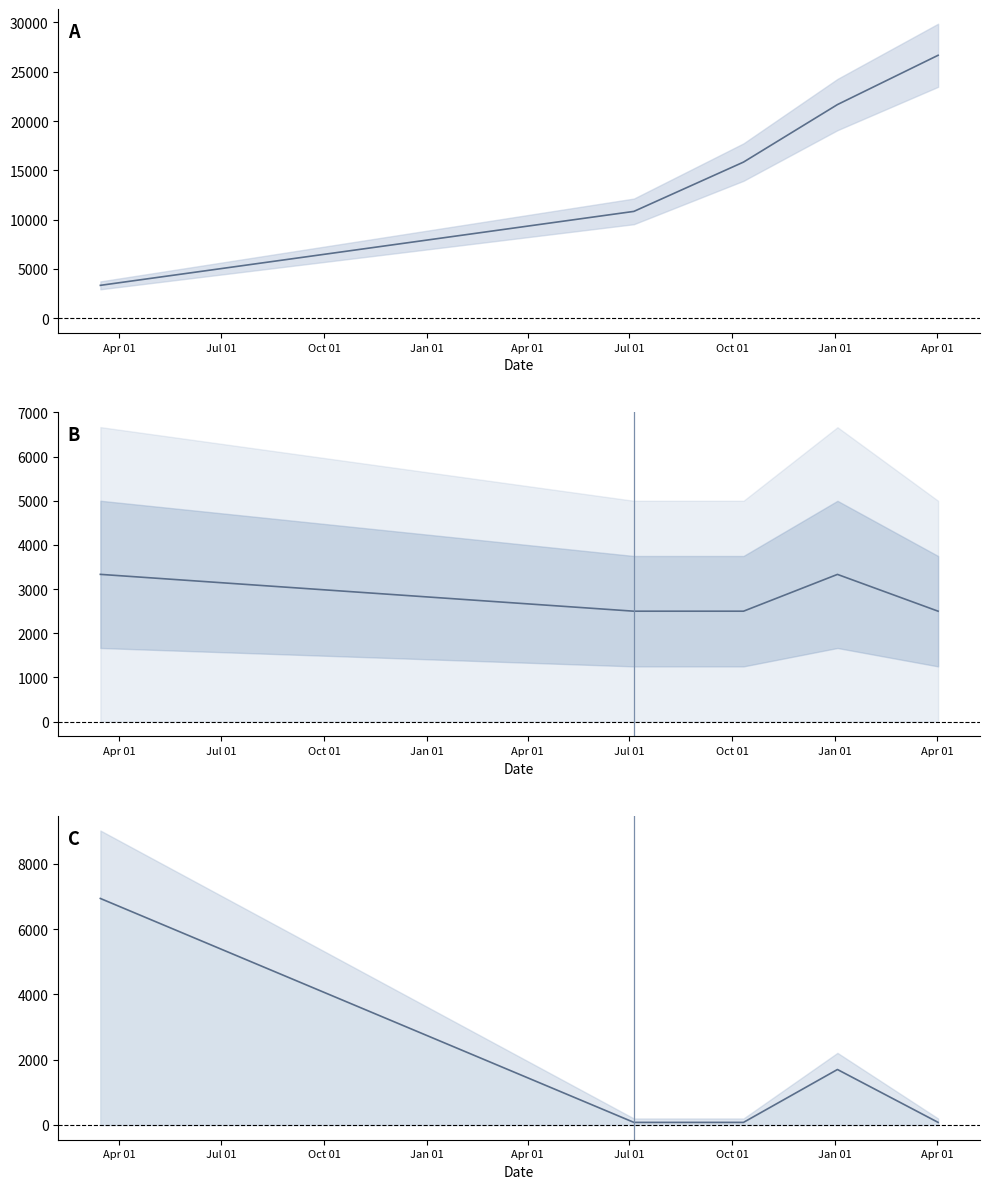

What is the total value across all series at Apr 01?

13603